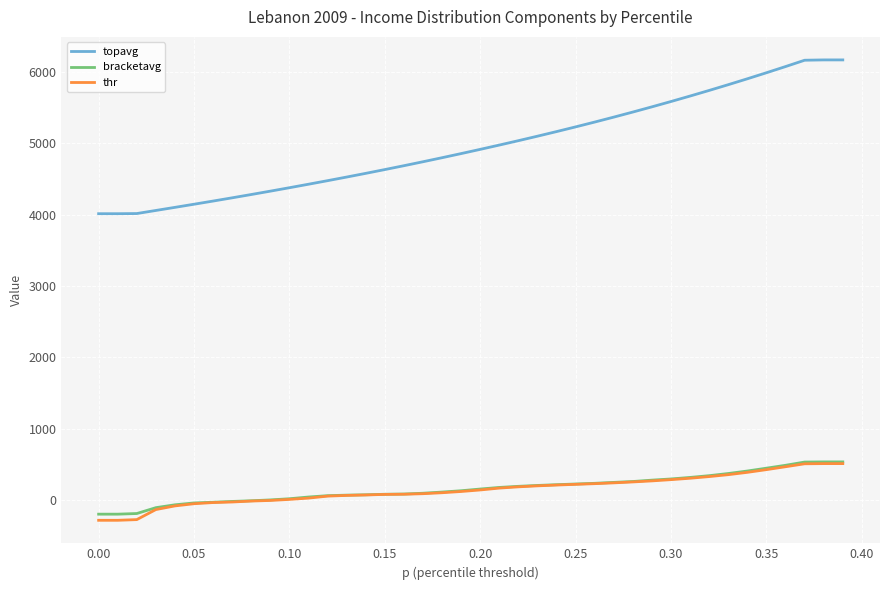

What is the smallest value displayed?

-277.9